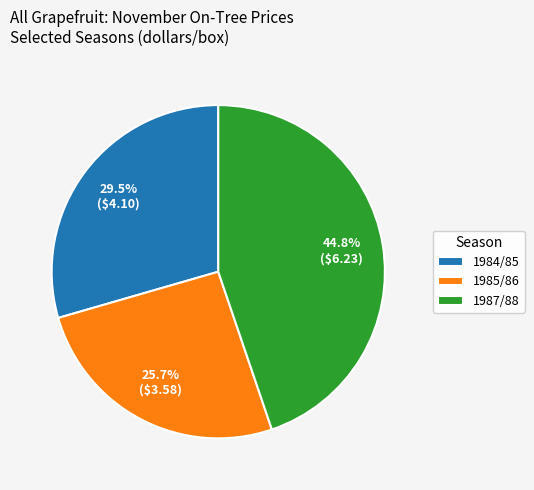

What percentage do 1984/85 and 1985/86 together represent?

55.2%